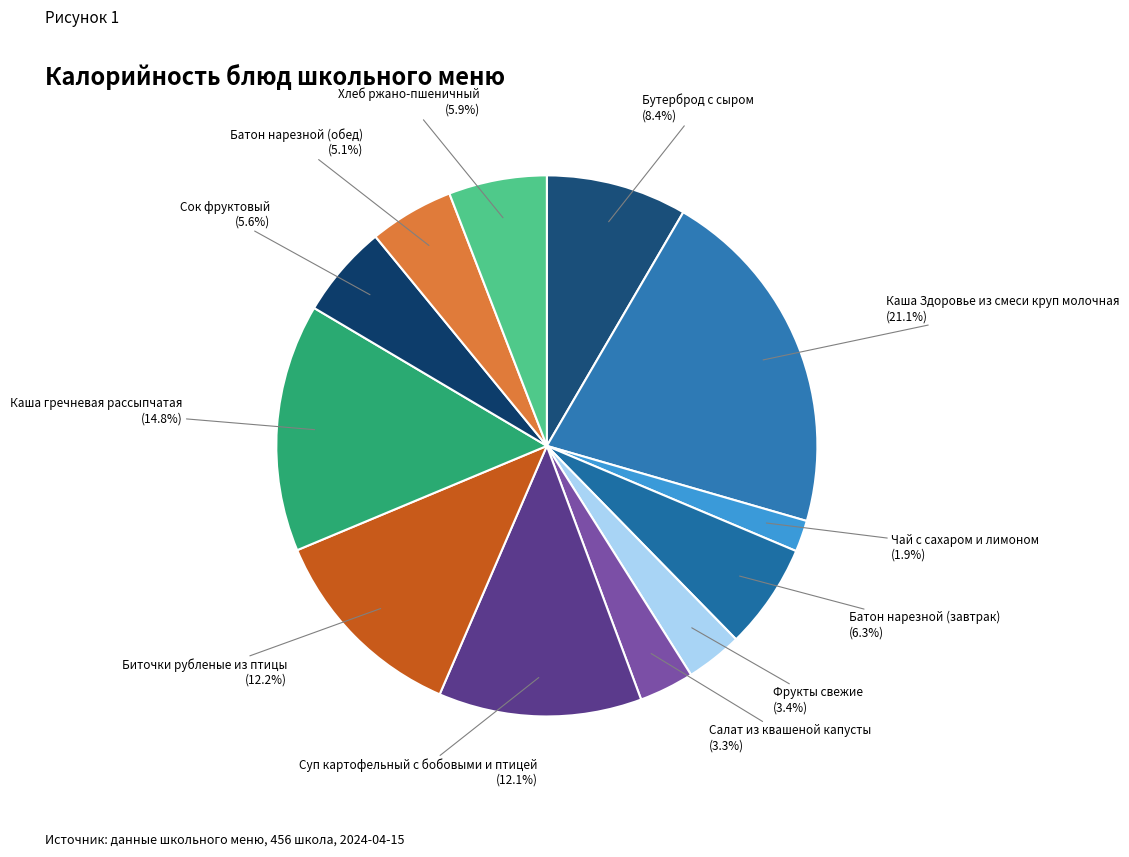

How many segments does this pie chart have?

12